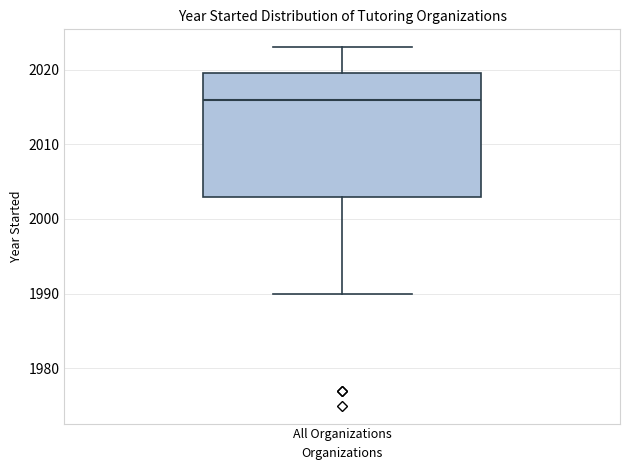

Transcribe this box plot: give where the median line is, the range the box spans, and where the two whiskers end, as read against the y-axis. The values are not printed on the chart, so give them approximately, as read against the axis.

median 2016, box 2003 to 2020, whiskers 1990 to 2023